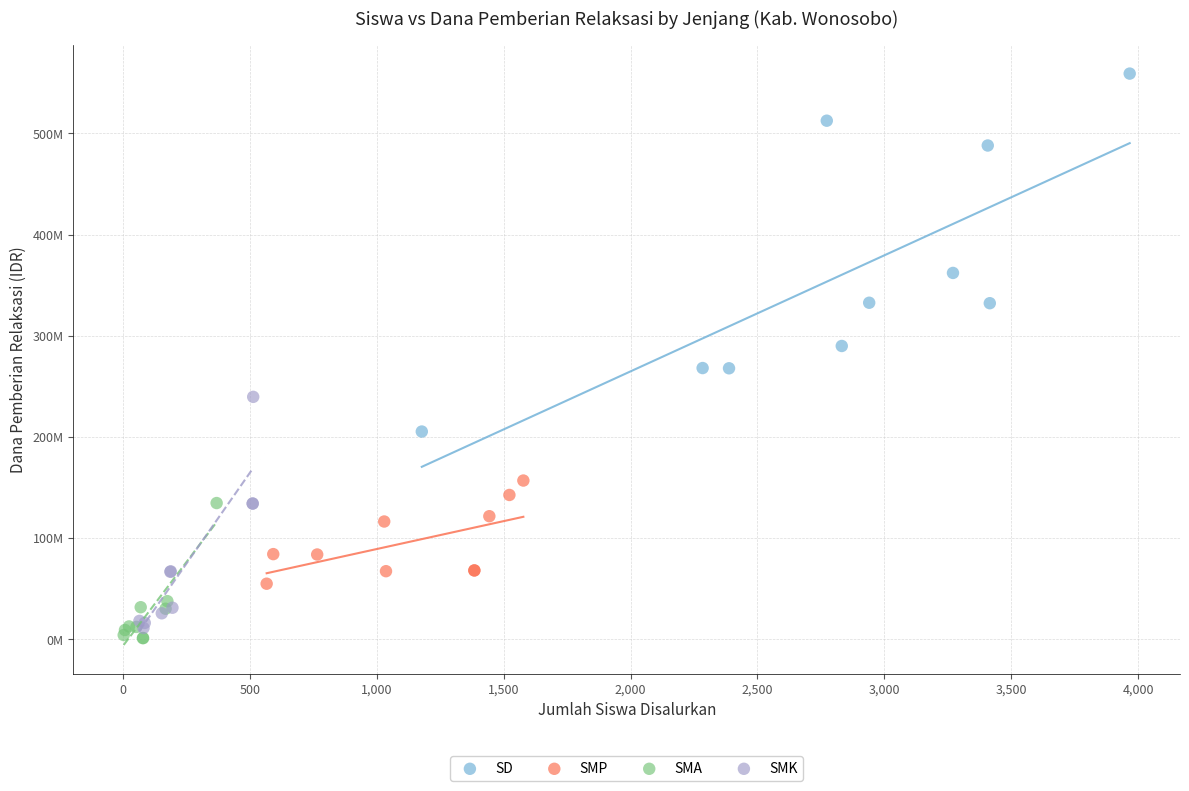

What are all the series names shown in the legend?

SD, SMP, SMA, SMK